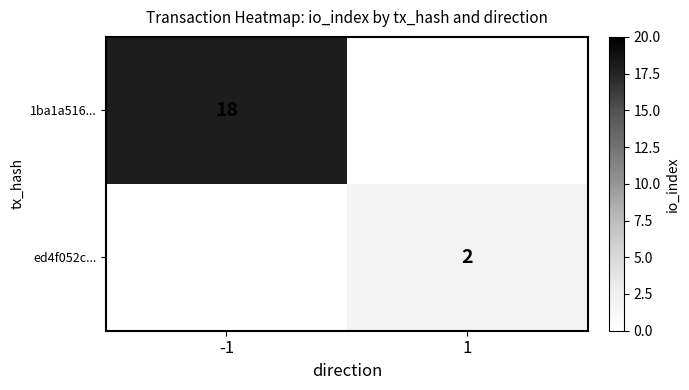

At which category is the sum across all series the highest?

-1